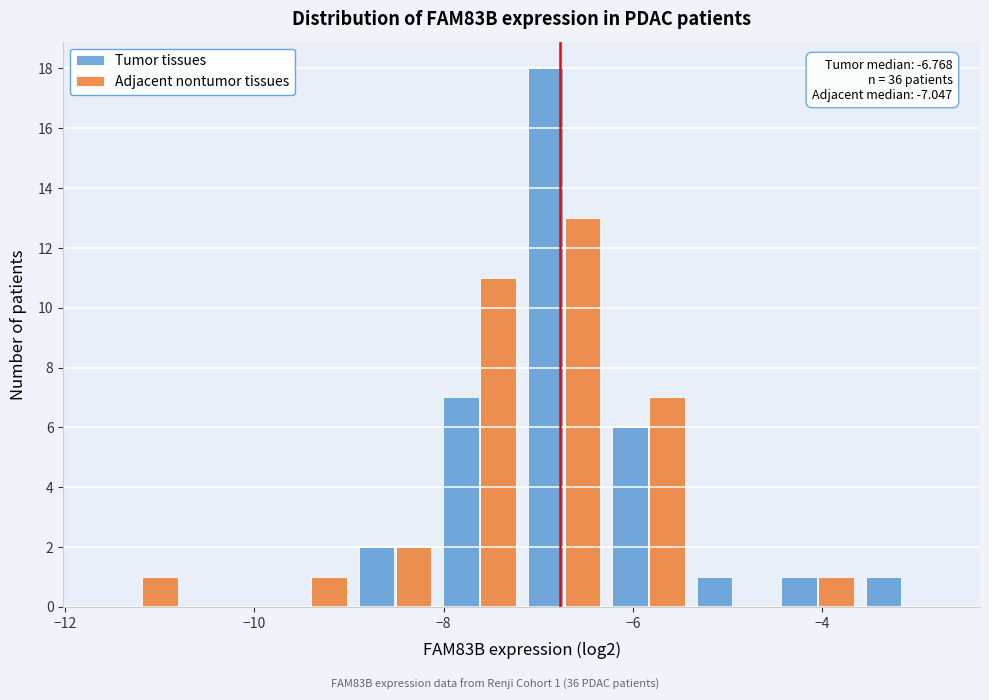

In the Tumor tissues series, which range on the x-axis has the tallest bar?

-7.2 to -6.2